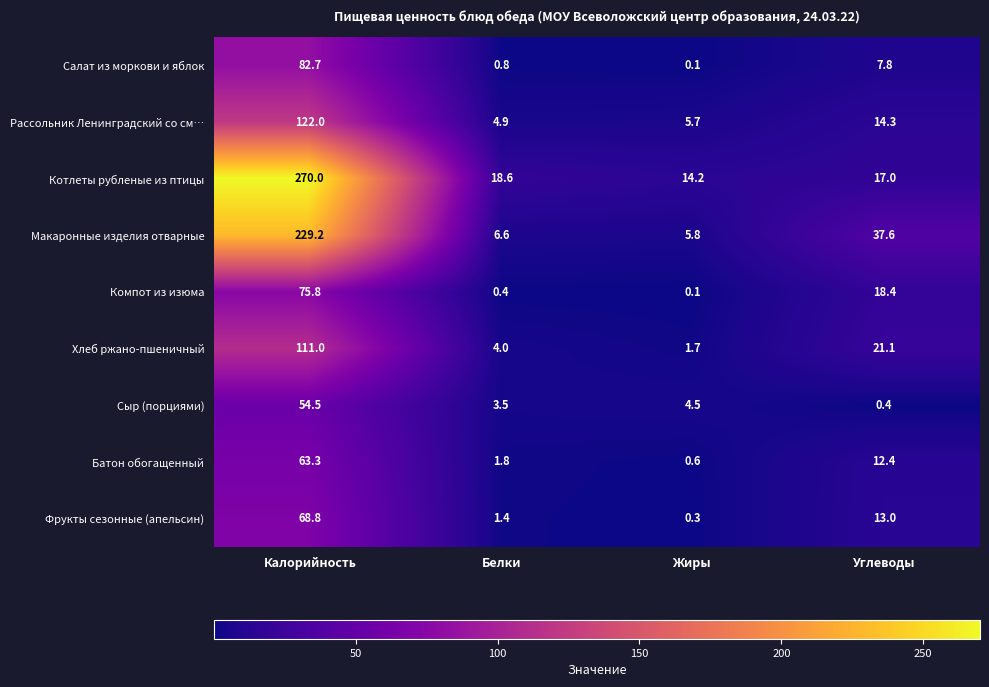

What is the minimum value shown in the chart?

0.1